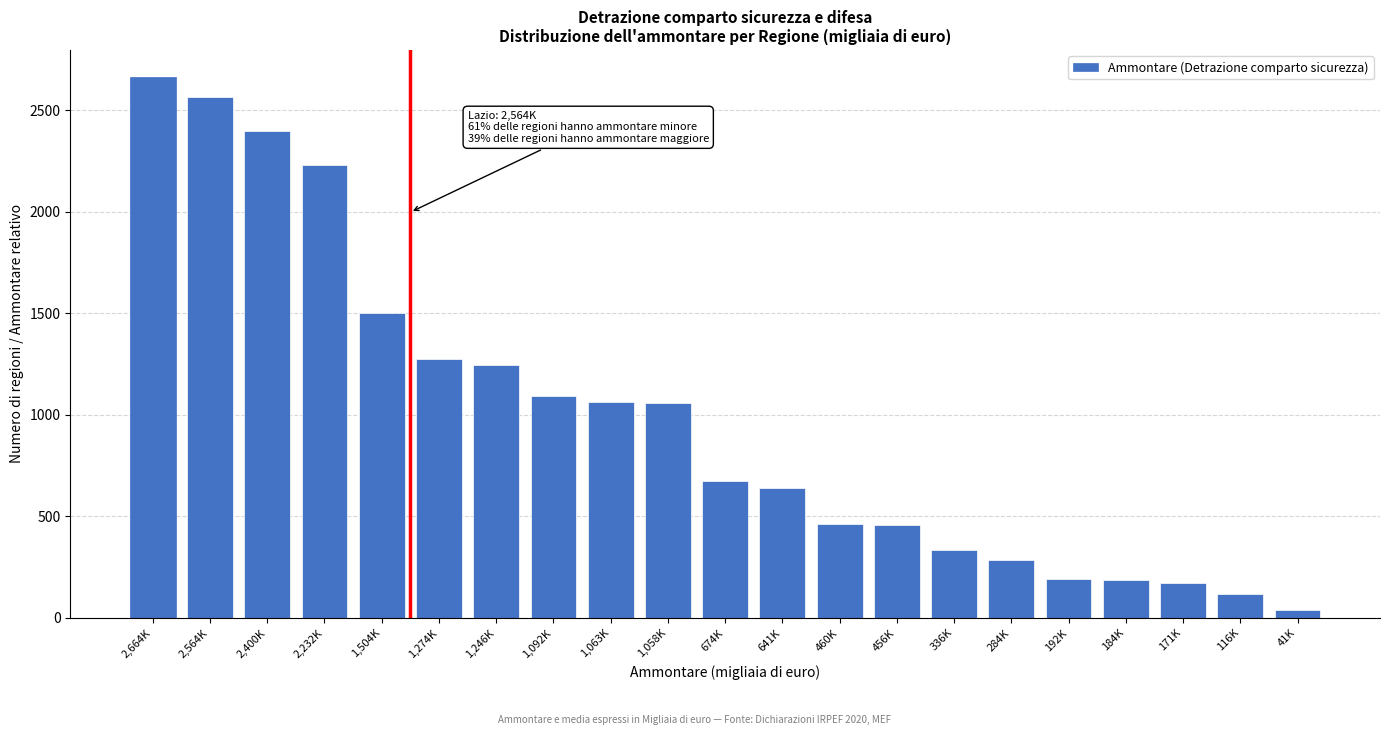

True or false: the data shows 37 at 171K.

False